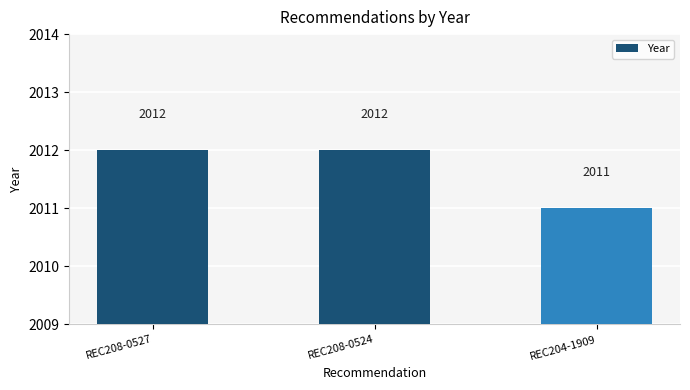

How many bars are there in total?

3